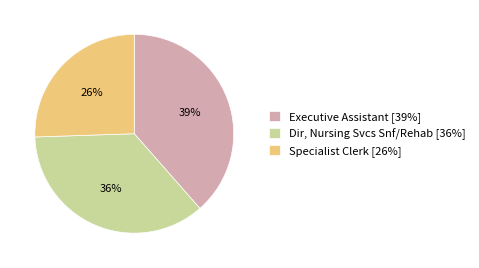

How many segments does this pie chart have?

3